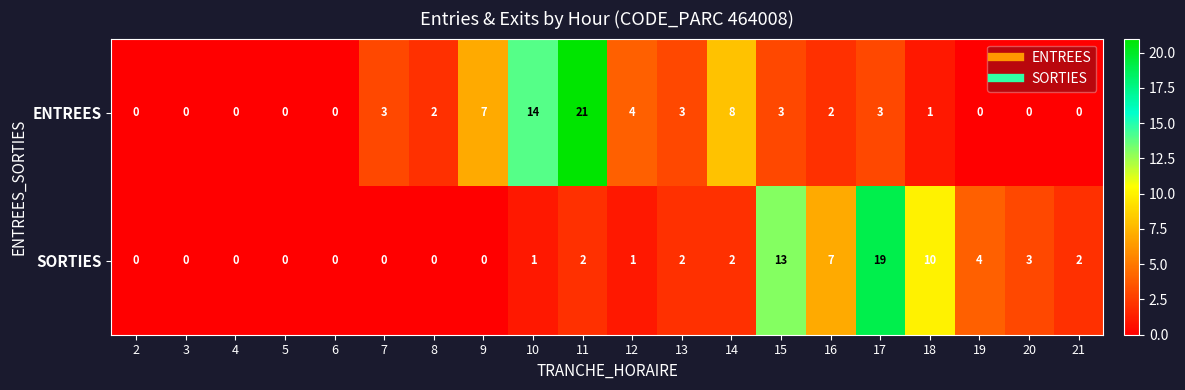

Is it true that SORTIES equals 0 at 8?

True